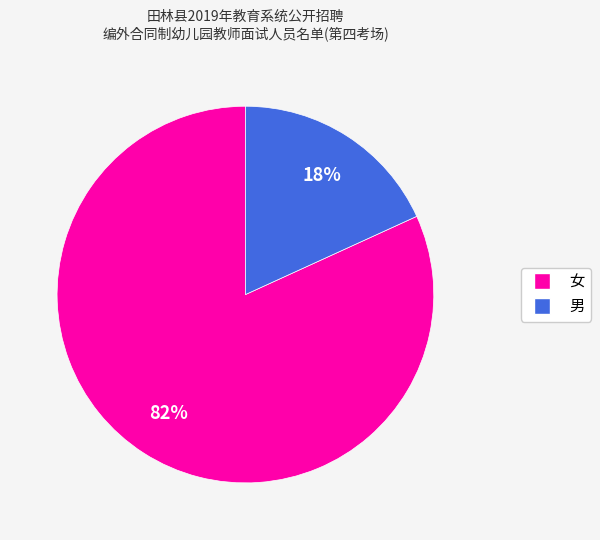

What is the smallest slice in the pie chart?

男